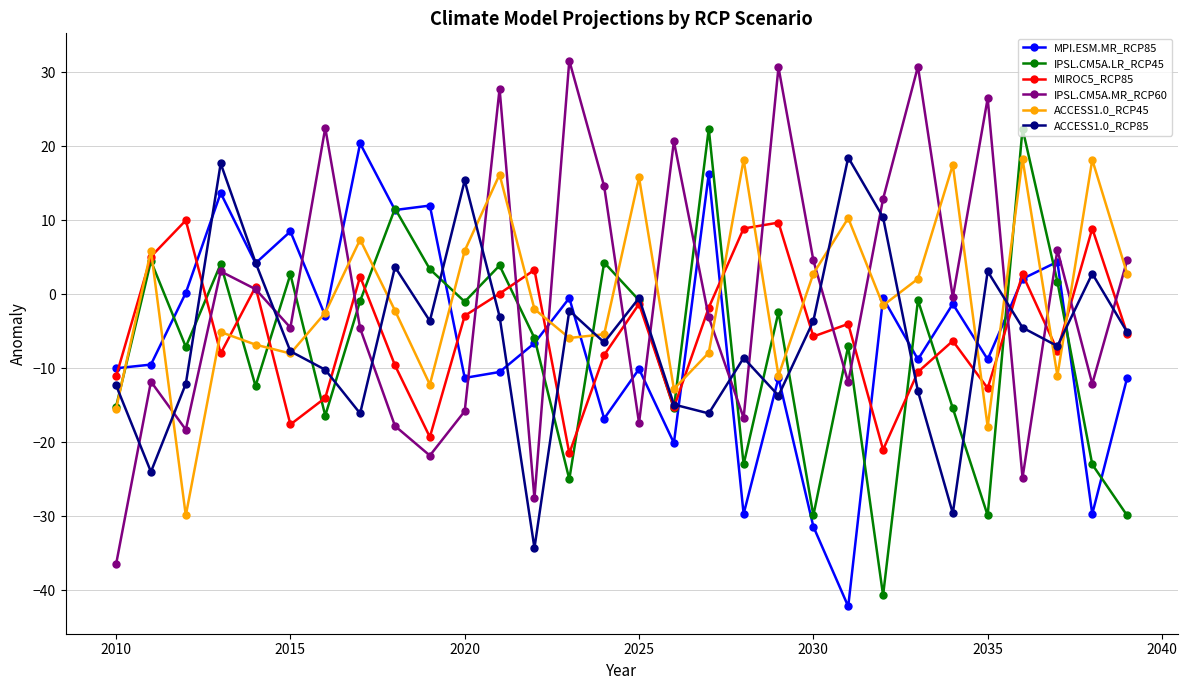

Which series has the largest range (max minus min)?

IPSL.CM5A.MR_RCP60